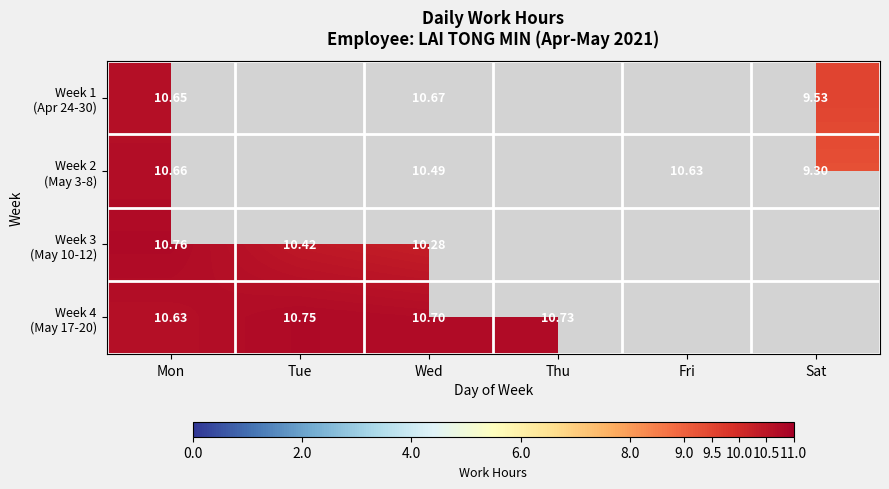

At which label does Week 1 (Apr 24-30) reach its peak?

Wed